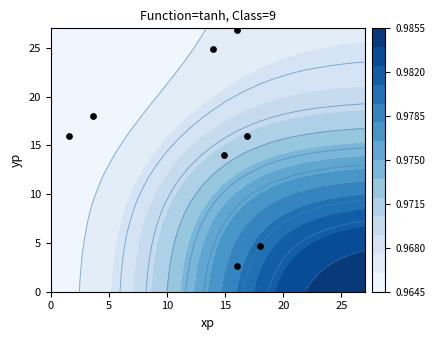

Is it true that bf70adae99ca equals 4.0 at 15?

False